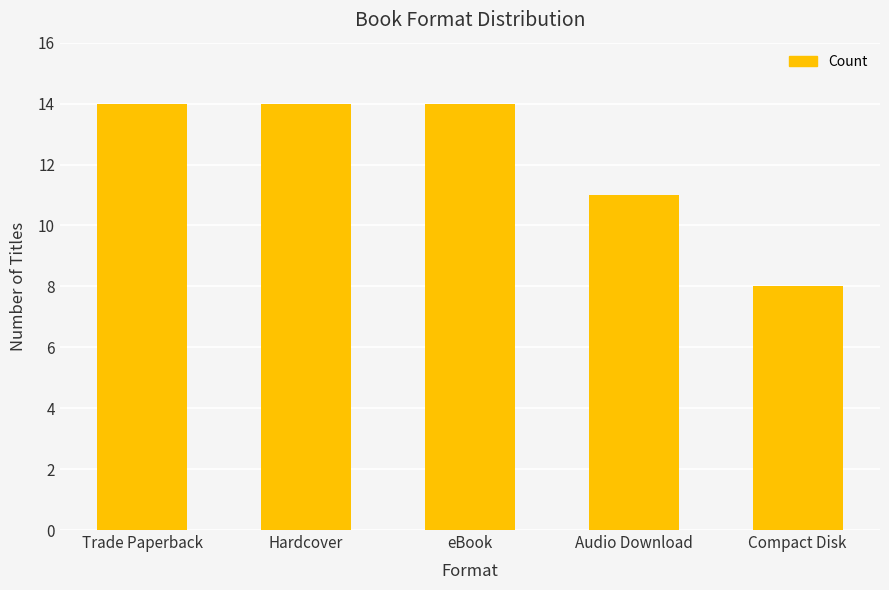

Count the values in the range 11 to 14.

4